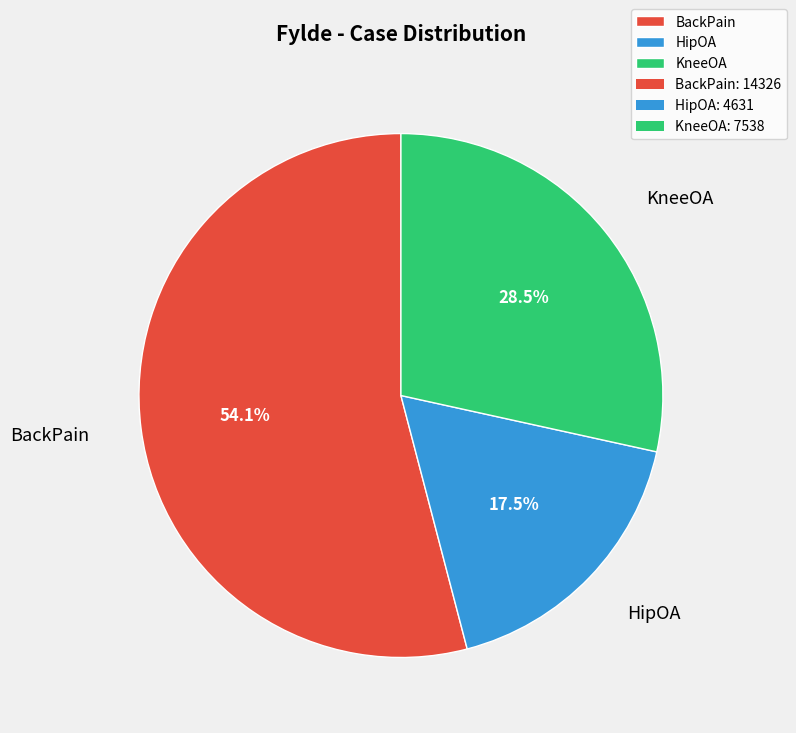

What is the ratio of the value at BackPain to the value at KneeOA?

1.9